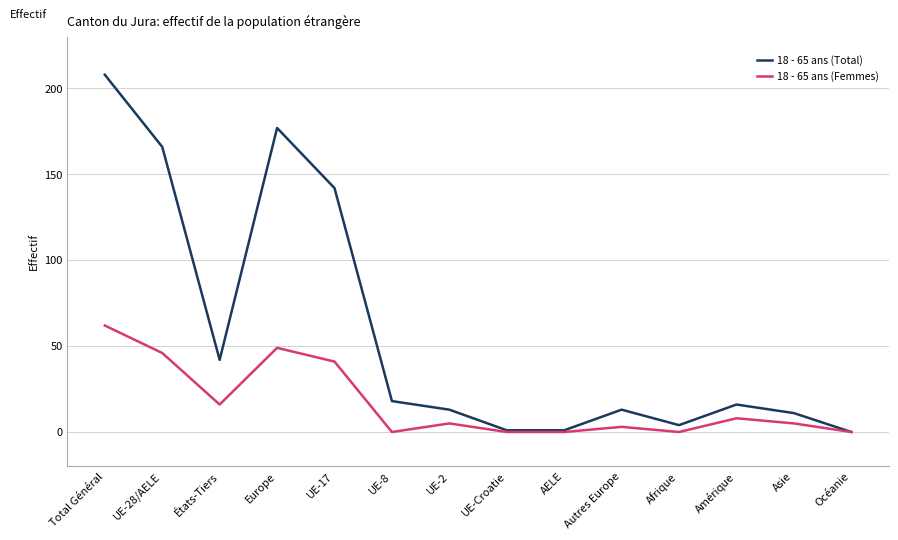

Where is the first local minimum for 18 - 65 ans (Femmes)?

États-Tiers